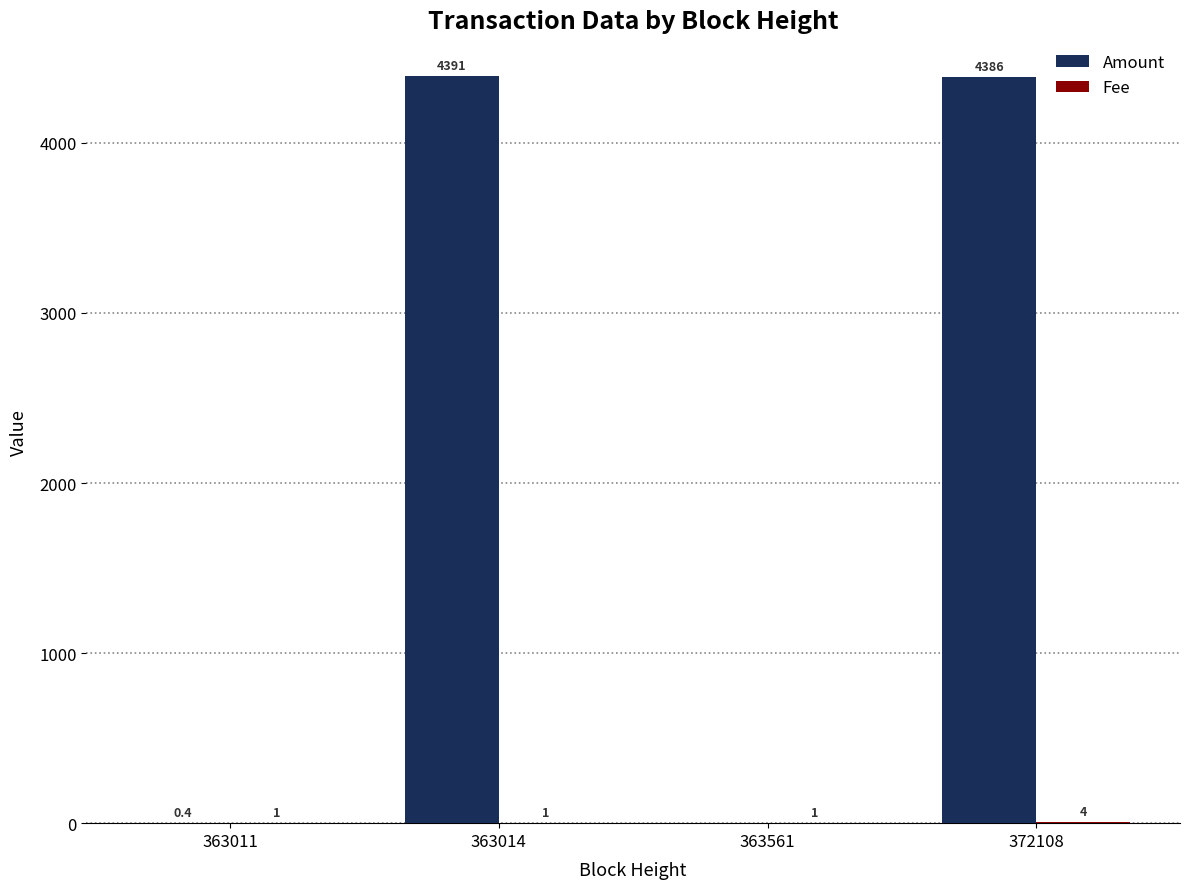

What is the sum of the Amount values at 372108 and 363014?

8777.0